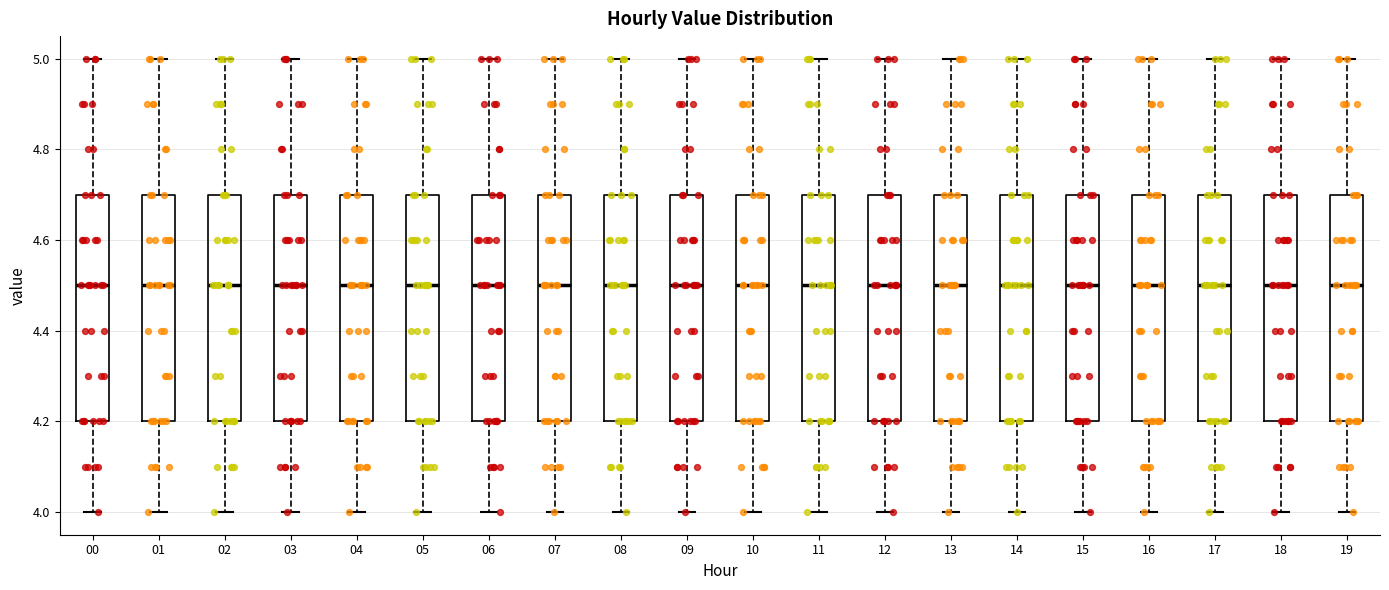

Reading left to right, read every box against the y-axis: the position of its median line, the range the box covers, and the ends of its whiskers. The values are not printed on the chart, so give them approximately, as read against the axis.

00: median 4.5, box 4.2 to 4.7, whiskers 4.0 to 5.0
01: median 4.5, box 4.2 to 4.7, whiskers 4.0 to 5.0
02: median 4.5, box 4.2 to 4.7, whiskers 4.0 to 5.0
03: median 4.5, box 4.2 to 4.7, whiskers 4.0 to 5.0
04: median 4.5, box 4.2 to 4.7, whiskers 4.0 to 5.0
05: median 4.5, box 4.2 to 4.7, whiskers 4.0 to 5.0
06: median 4.5, box 4.2 to 4.7, whiskers 4.0 to 5.0
07: median 4.5, box 4.2 to 4.7, whiskers 4.0 to 5.0
08: median 4.5, box 4.2 to 4.7, whiskers 4.0 to 5.0
09: median 4.5, box 4.2 to 4.7, whiskers 4.0 to 5.0
10: median 4.5, box 4.2 to 4.7, whiskers 4.0 to 5.0
11: median 4.5, box 4.2 to 4.7, whiskers 4.0 to 5.0
12: median 4.5, box 4.2 to 4.7, whiskers 4.0 to 5.0
13: median 4.5, box 4.2 to 4.7, whiskers 4.0 to 5.0
14: median 4.5, box 4.2 to 4.7, whiskers 4.0 to 5.0
15: median 4.5, box 4.2 to 4.7, whiskers 4.0 to 5.0
16: median 4.5, box 4.2 to 4.7, whiskers 4.0 to 5.0
17: median 4.5, box 4.2 to 4.7, whiskers 4.0 to 5.0
18: median 4.5, box 4.2 to 4.7, whiskers 4.0 to 5.0
19: median 4.5, box 4.2 to 4.7, whiskers 4.0 to 5.0